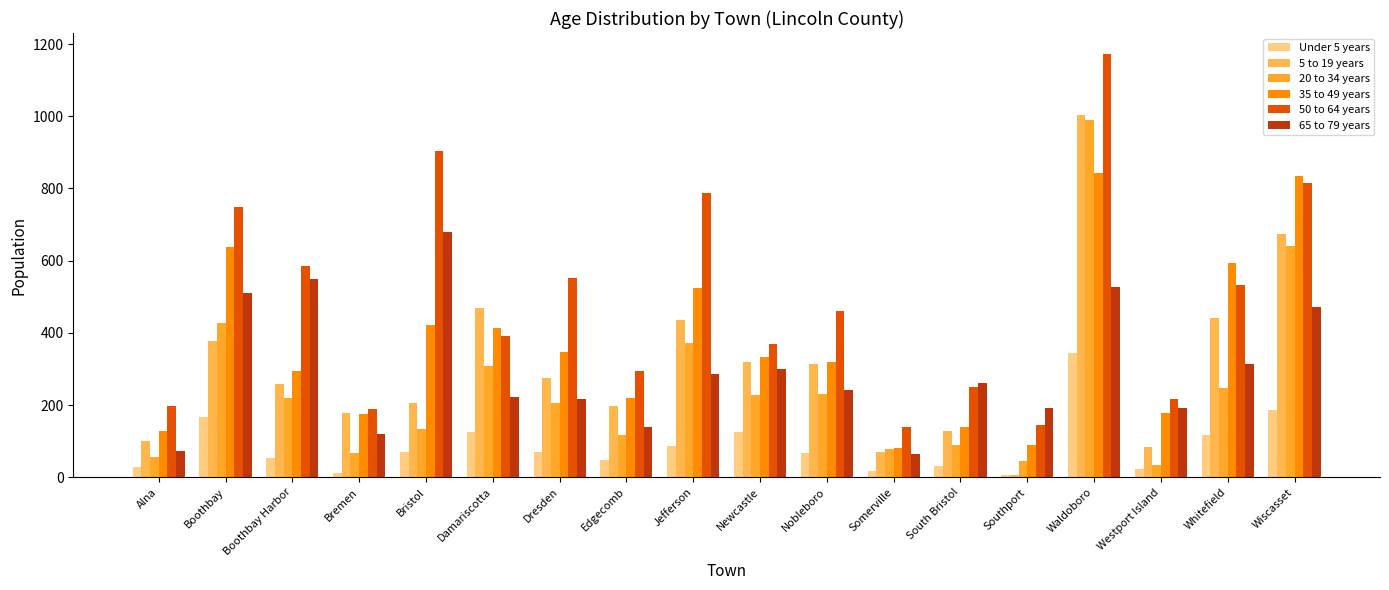

Read the 20 to 34 years value at Bremen, to the nearest 10.

70